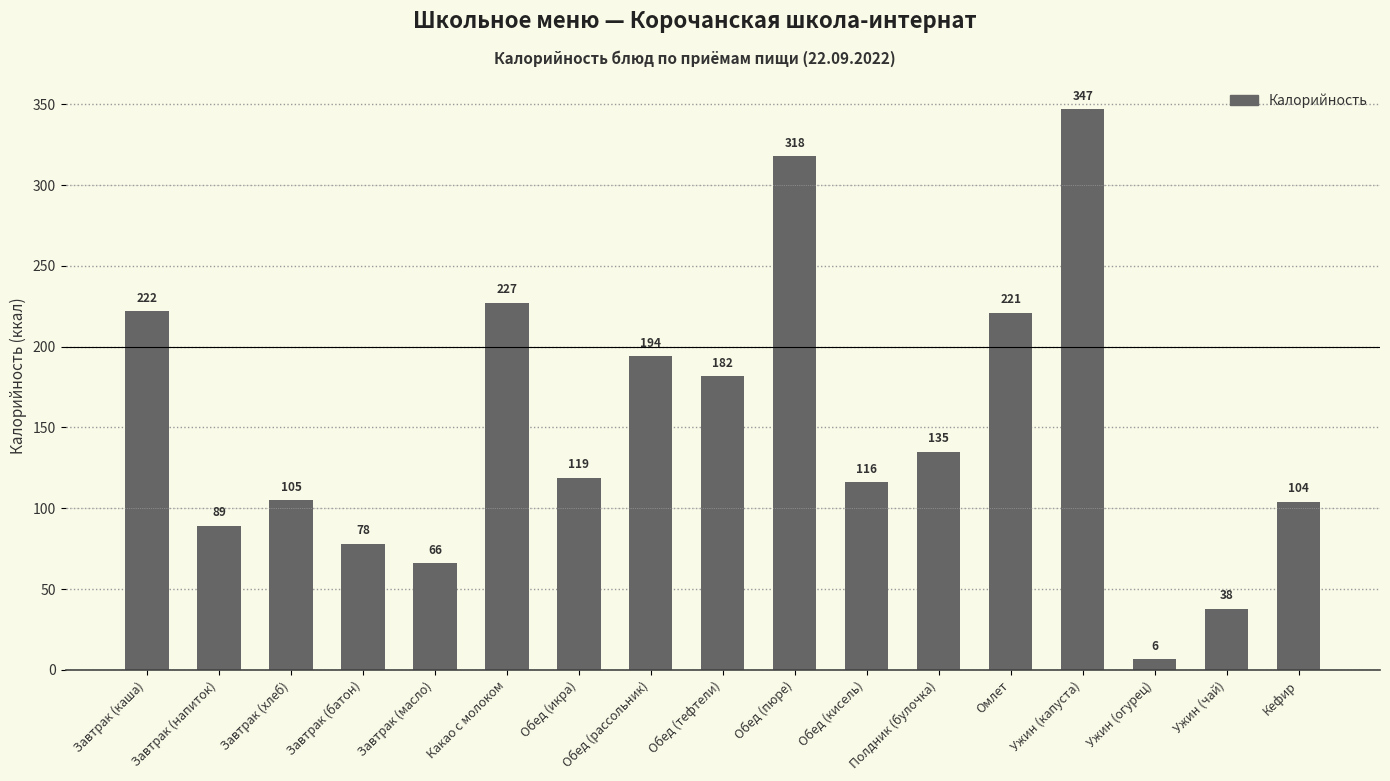

What is the label of the 10th bar from the right?

Обед (рассольник)